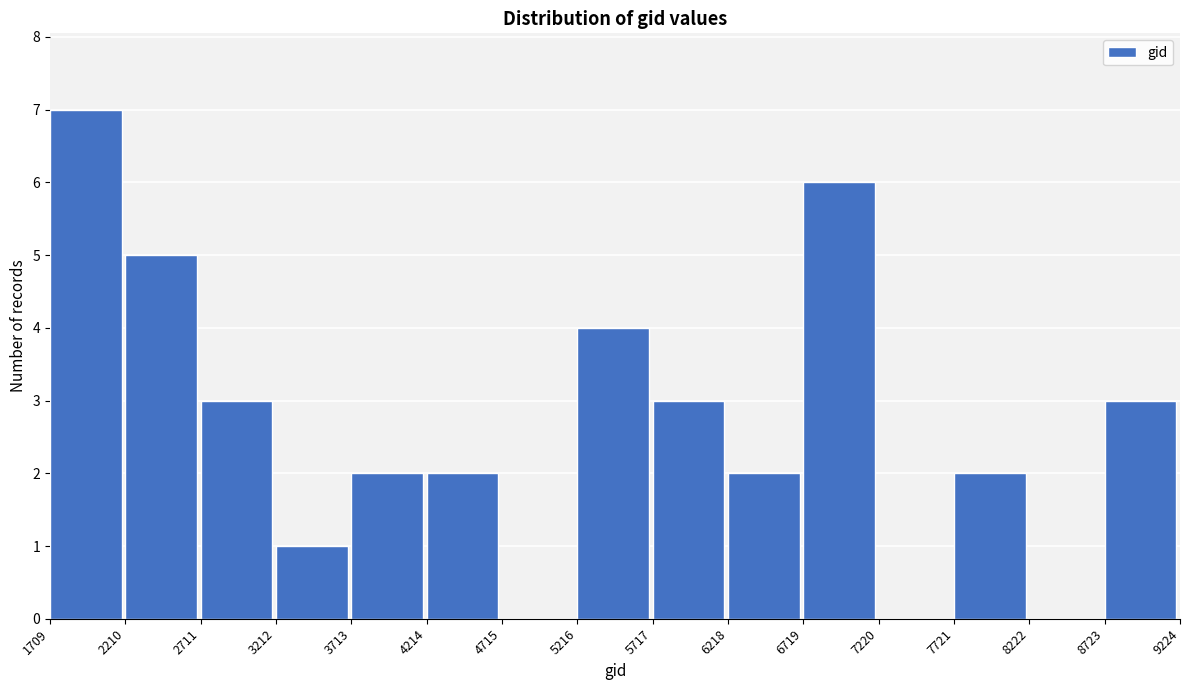

Over which range of the x-axis is the bar tallest?

1709 to 2210